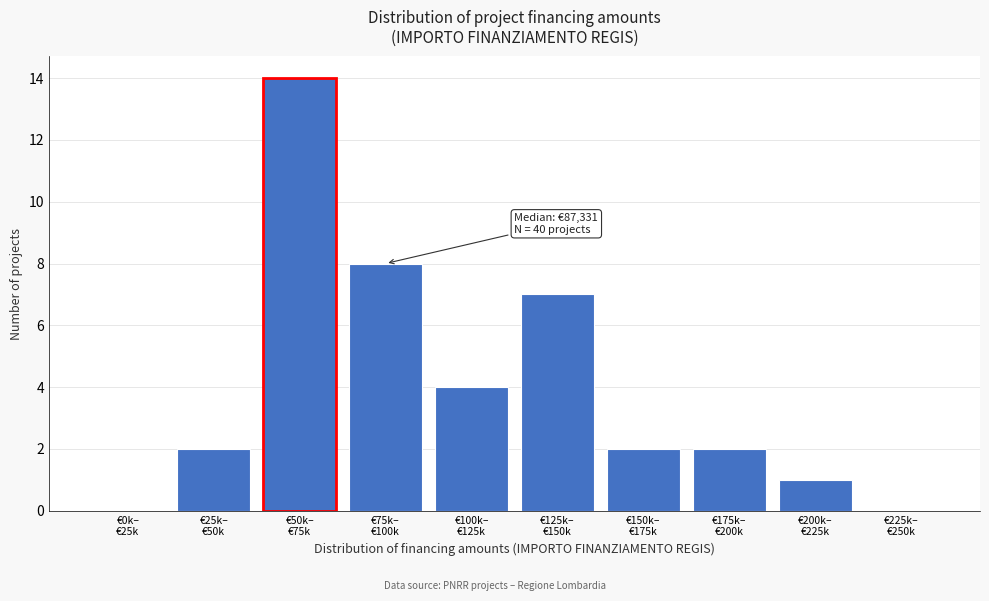

What is the maximum value shown in the chart?

14